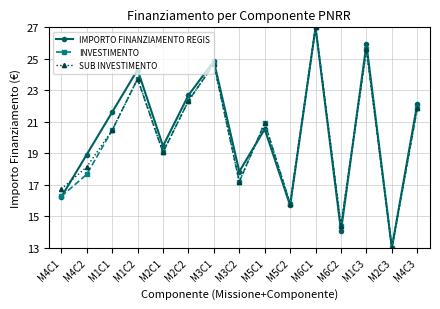

Which category has the lowest value in the SUB INVESTIMENTO series?

M2C3